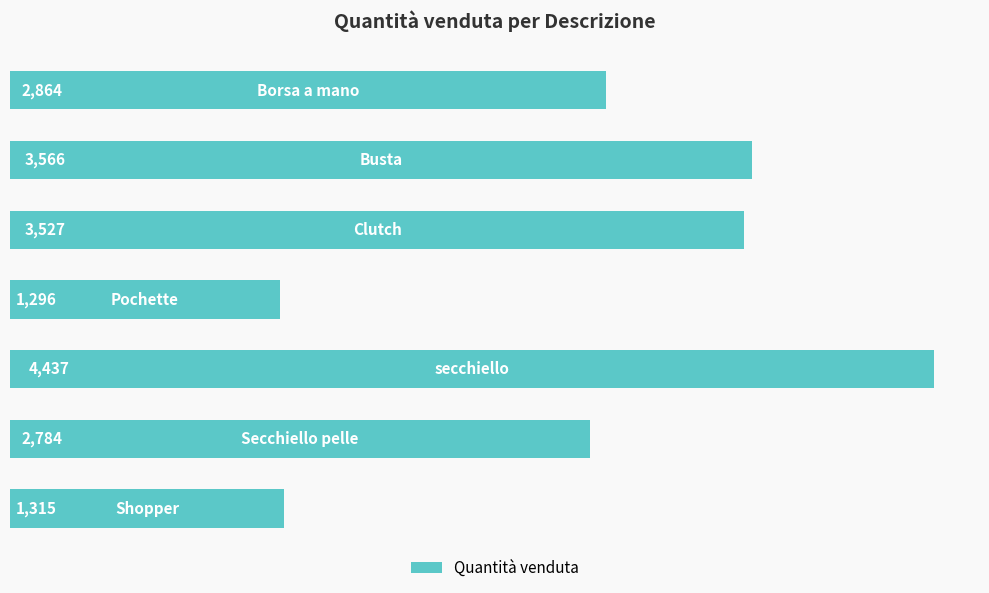

What is the greatest value displayed?

4437